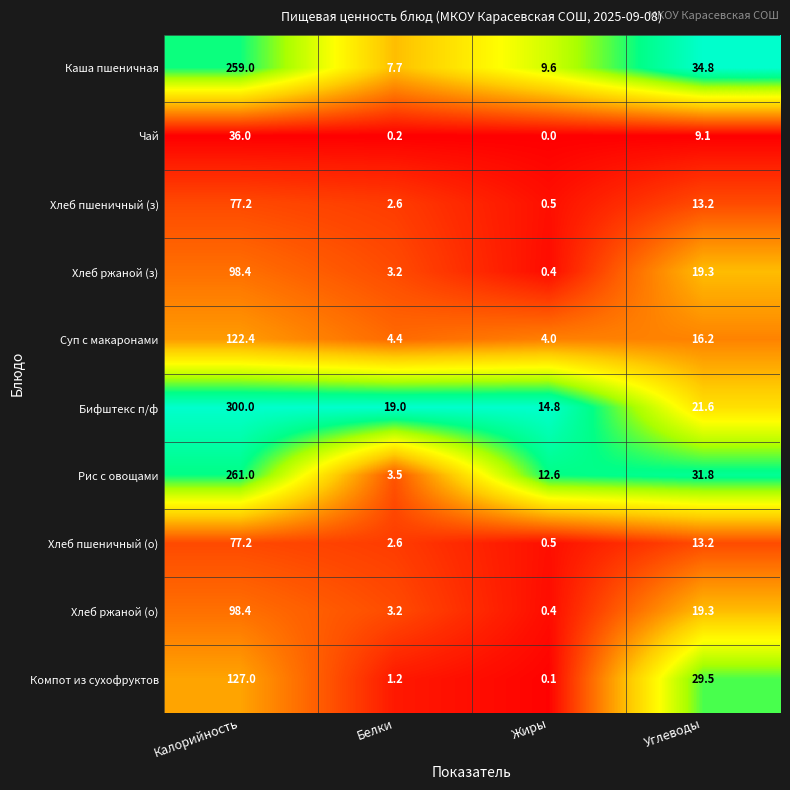

The value of Суп с макаронами at Жиры is 2.2. True or false?

False